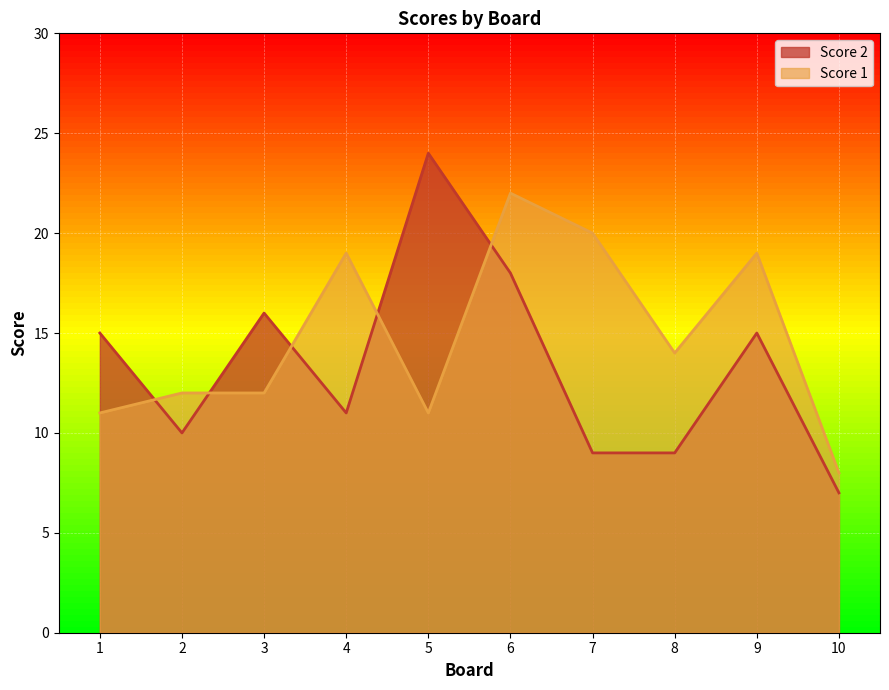

What is the difference between the second highest and second lowest values in the Score 2 series?

9